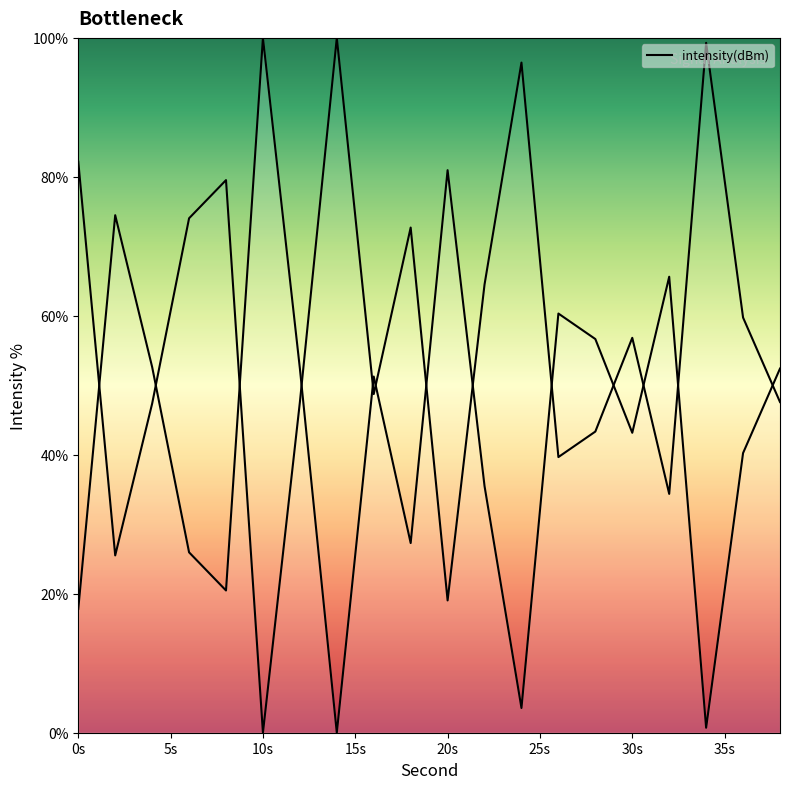

How many points are higher than both their immediate neighbors (excluding endpoints)?

6